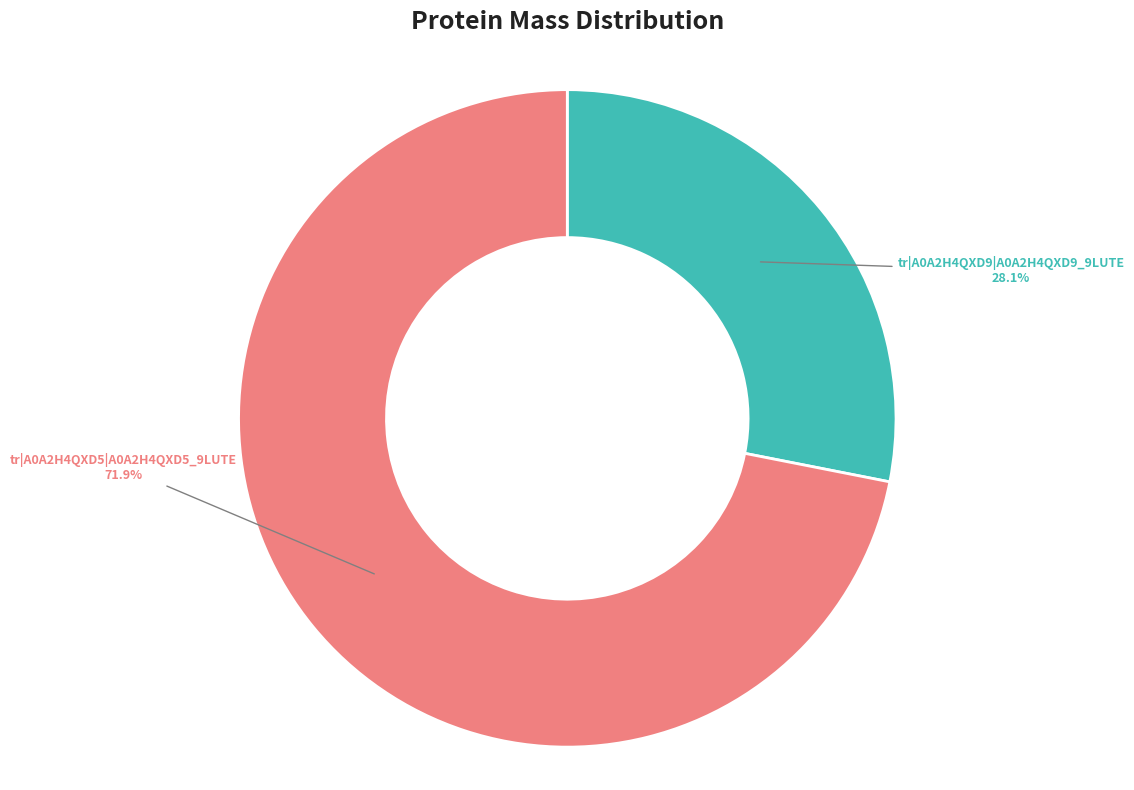

What is the ratio of the value at tr|A0A2H4QXD9|A0A2H4QXD9_9LUTE to the value at tr|A0A2H4QXD5|A0A2H4QXD5_9LUTE?

0.4